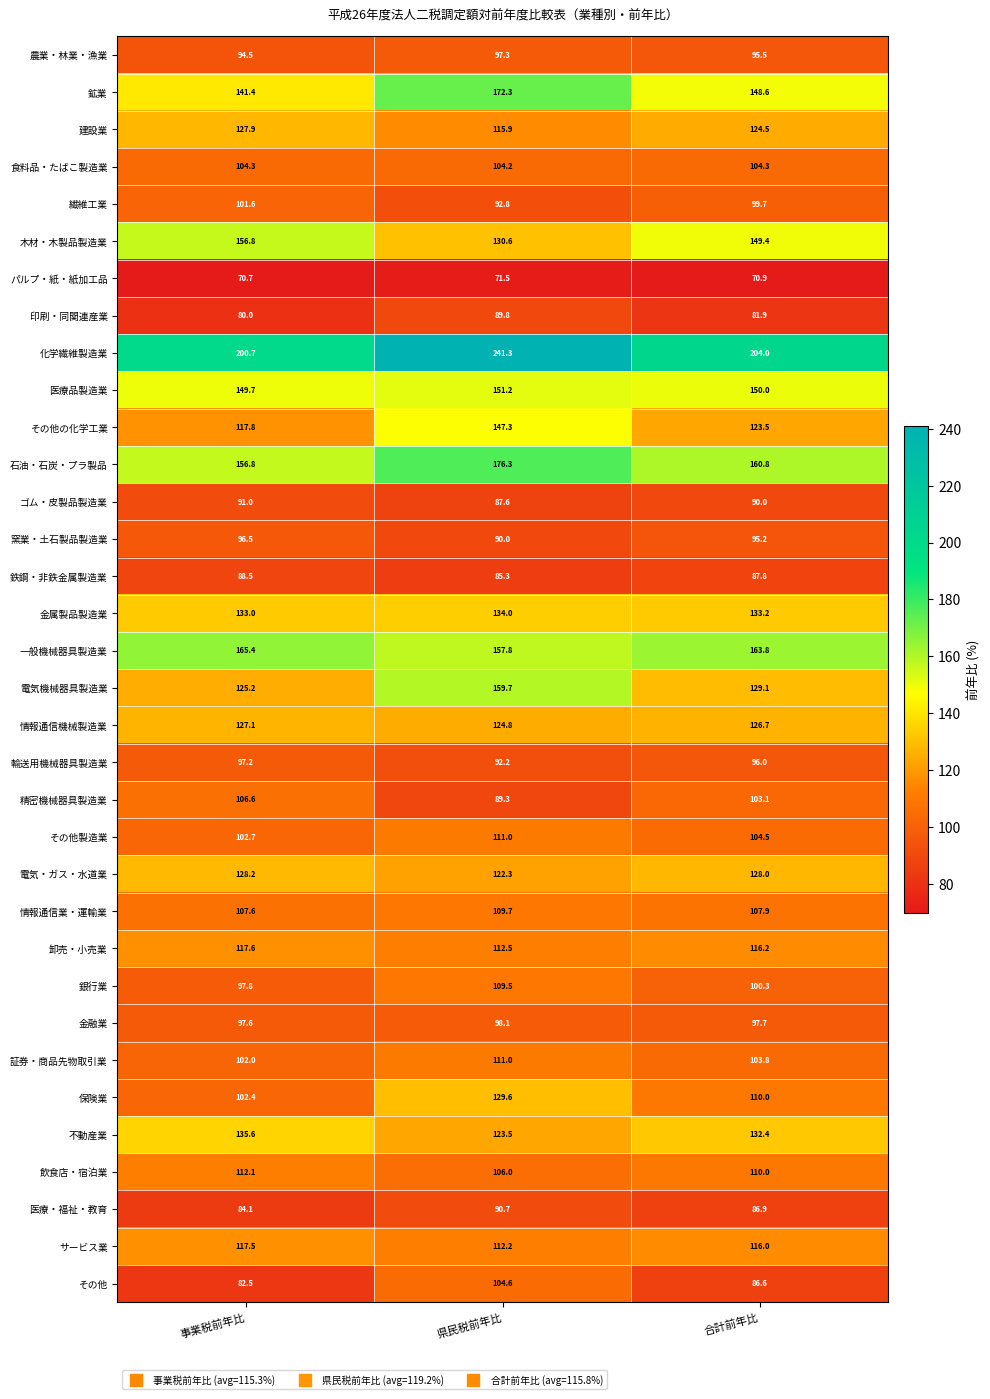

Where is 金融業 nearest to the value 97?

事業税前年比